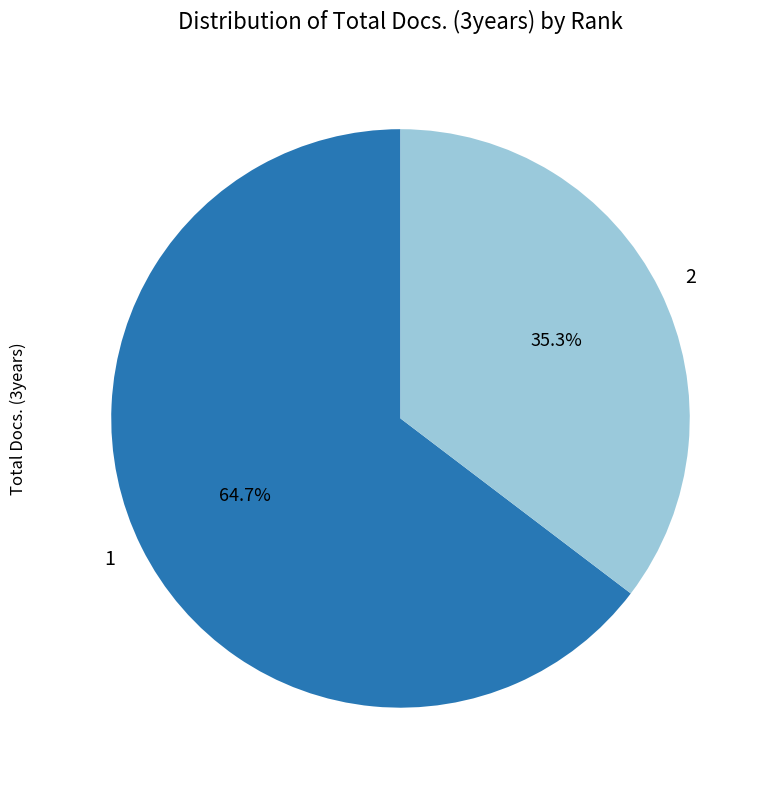

Is there any slice that represents more than half of the pie?

Yes